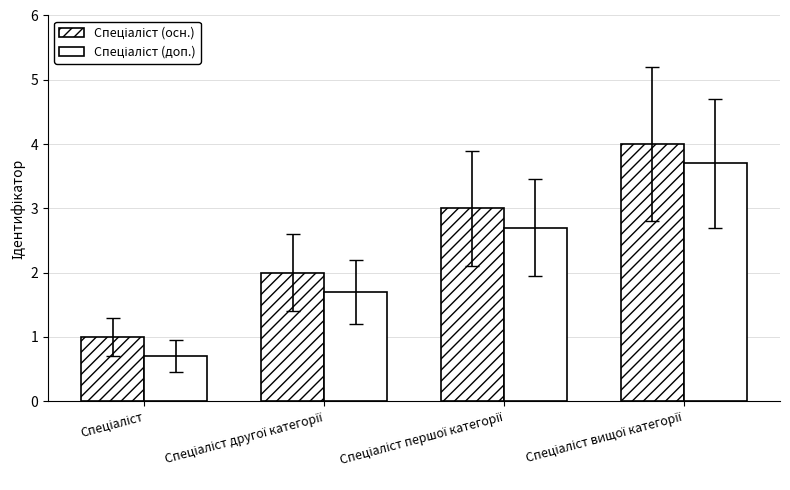

The Спеціаліст (доп.) series shows 0.7 at Спеціаліст. True or false?

True